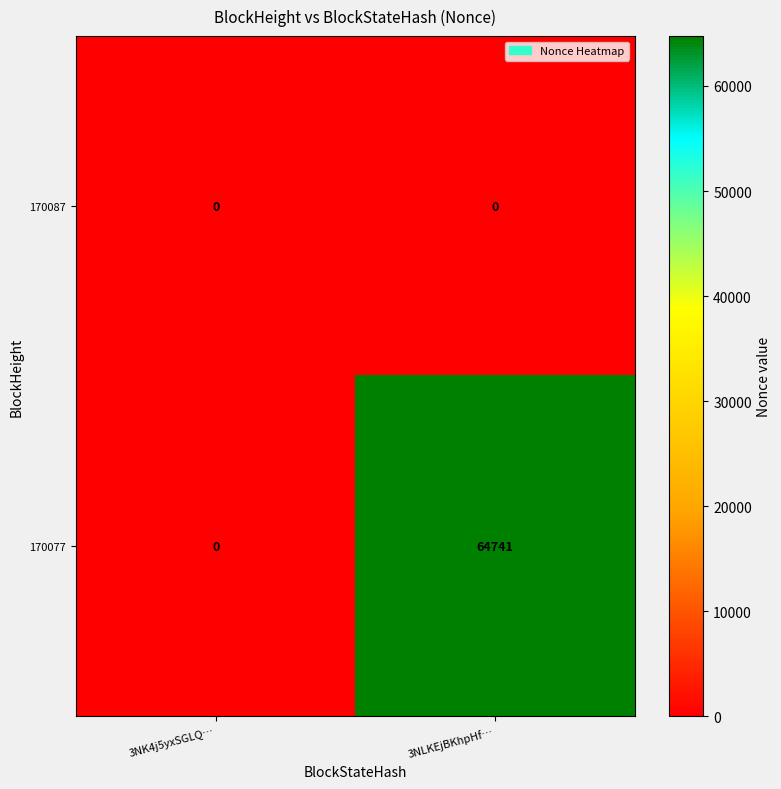

List the series in order of their peak value, lowest first.

170087, 170077